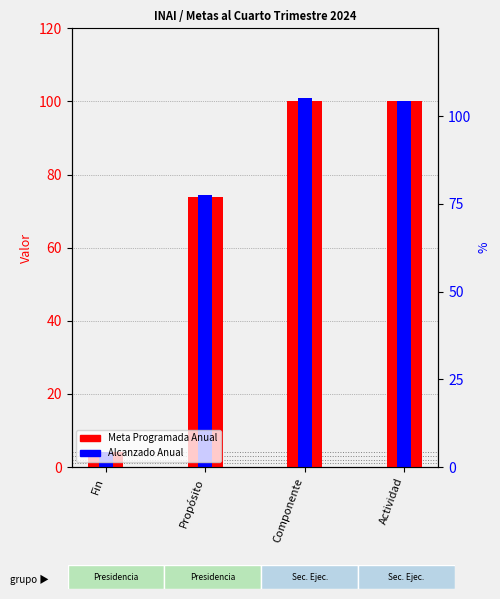

Where does the Alcanzado Anual series first go above 100?

Componente